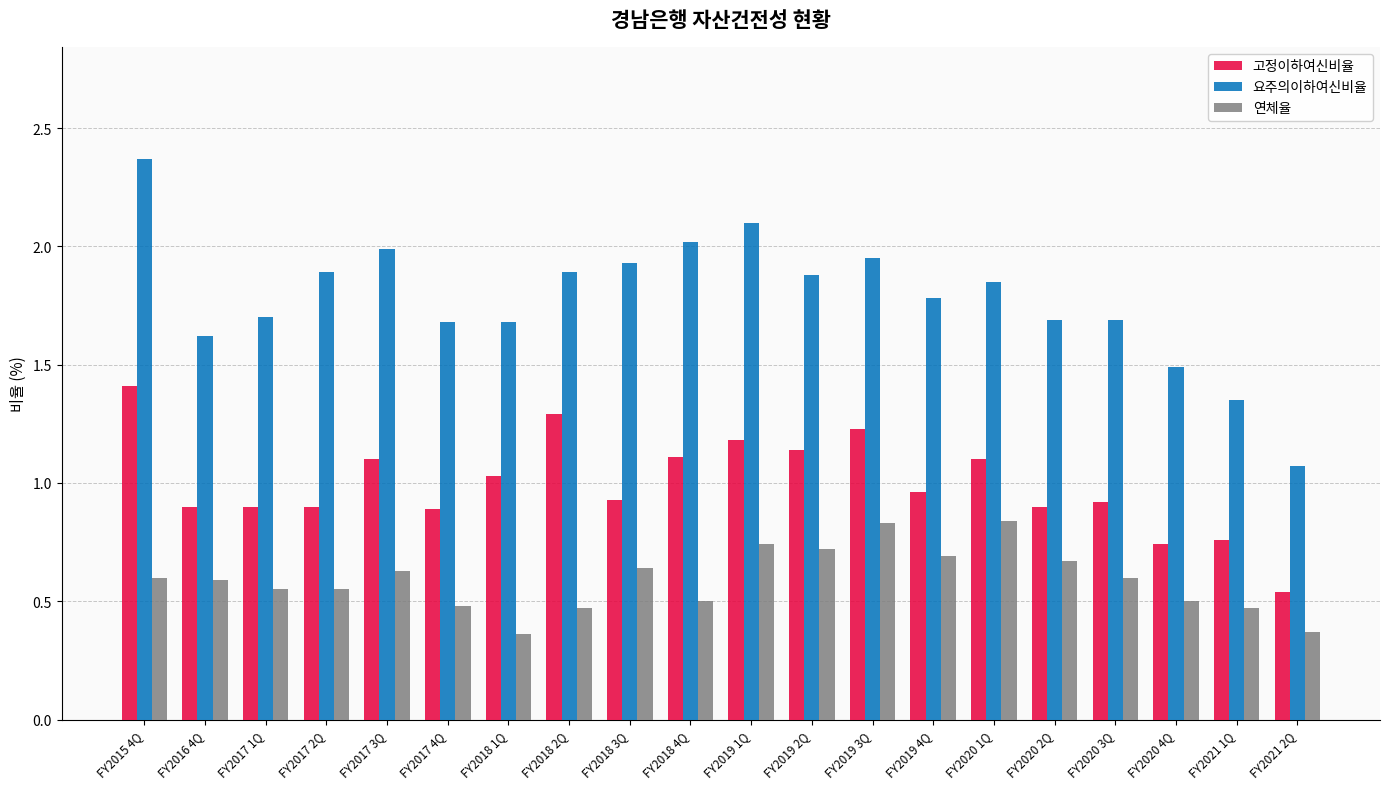

At which label does 요주의이하여신비율 reach its minimum?

FY2021 2Q